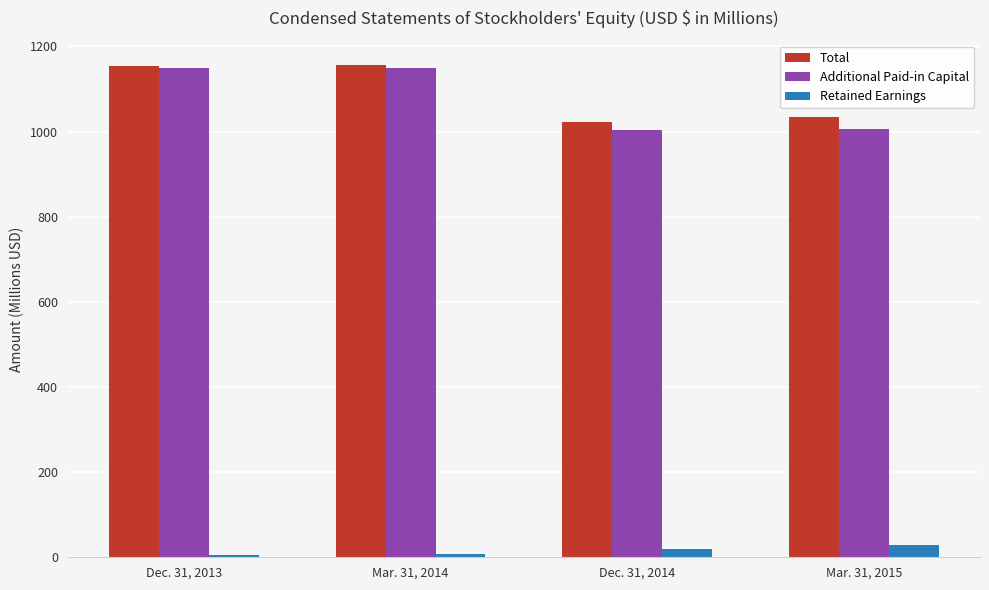

At which label is Total closest to 1089?

Mar. 31, 2015